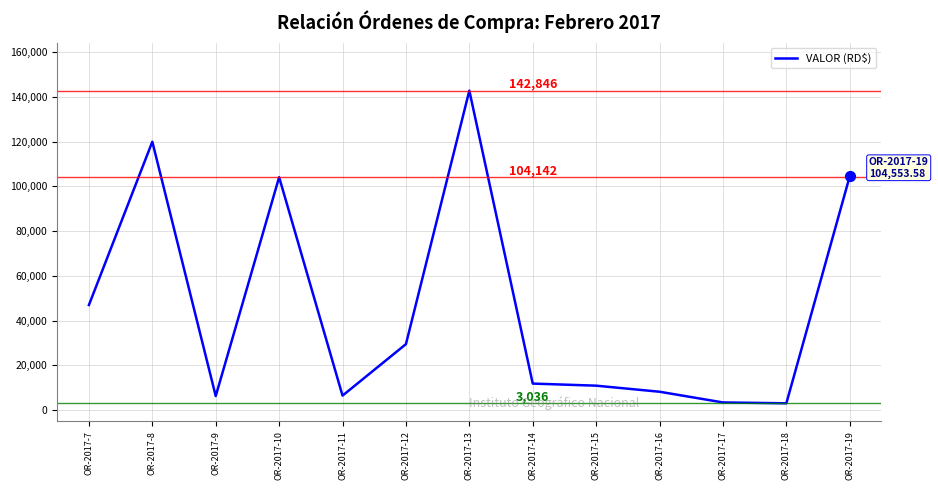

Approximately how many times larger is the value at OR-2017-9 compared to OR-2017-11?

1.0